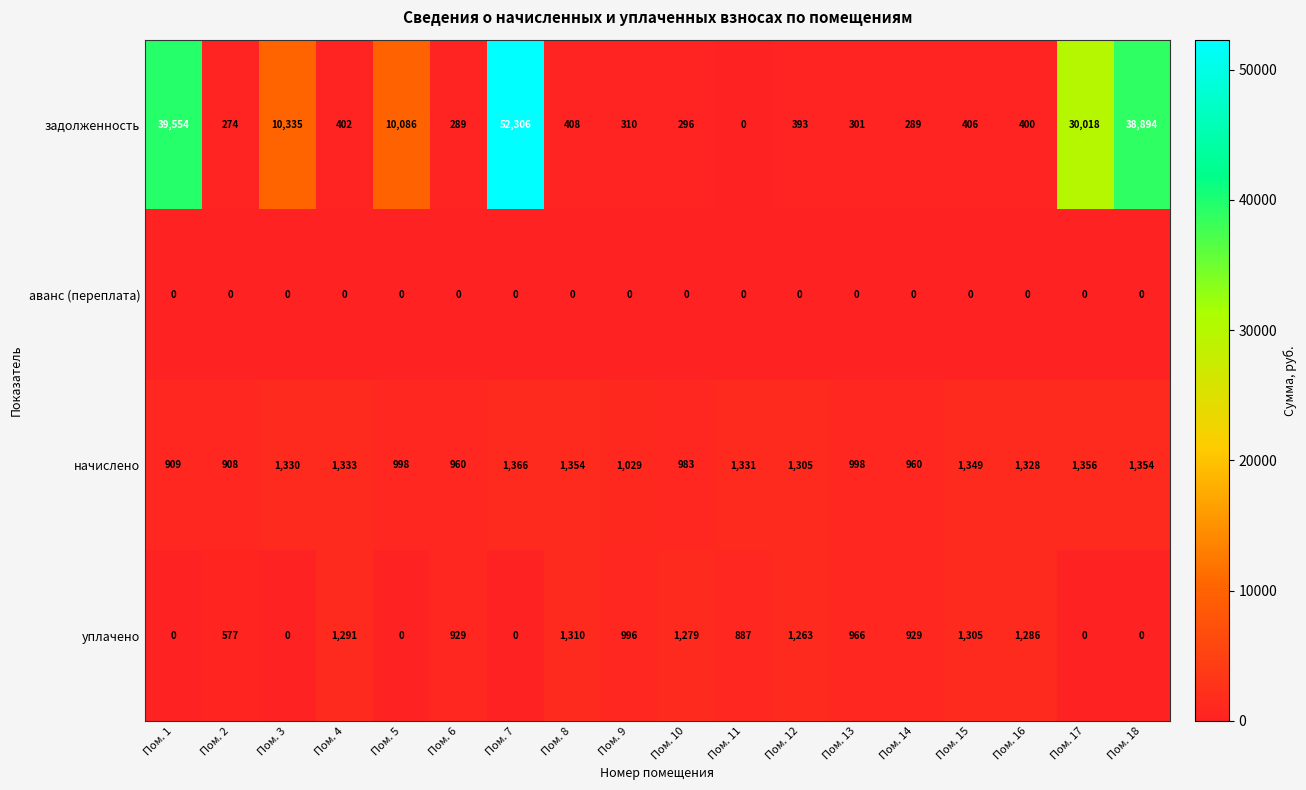

What is the difference between the highest and lowest values at Пом. 6?

960